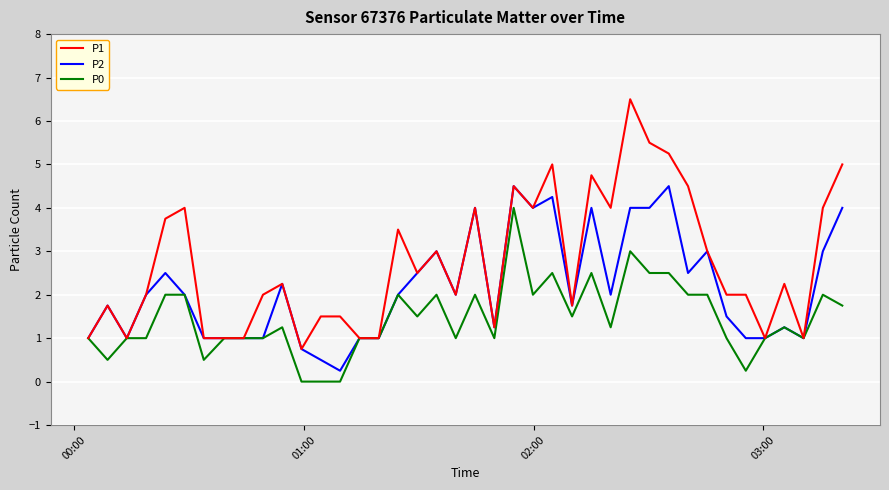

Which series has the widest spread of values?

P1